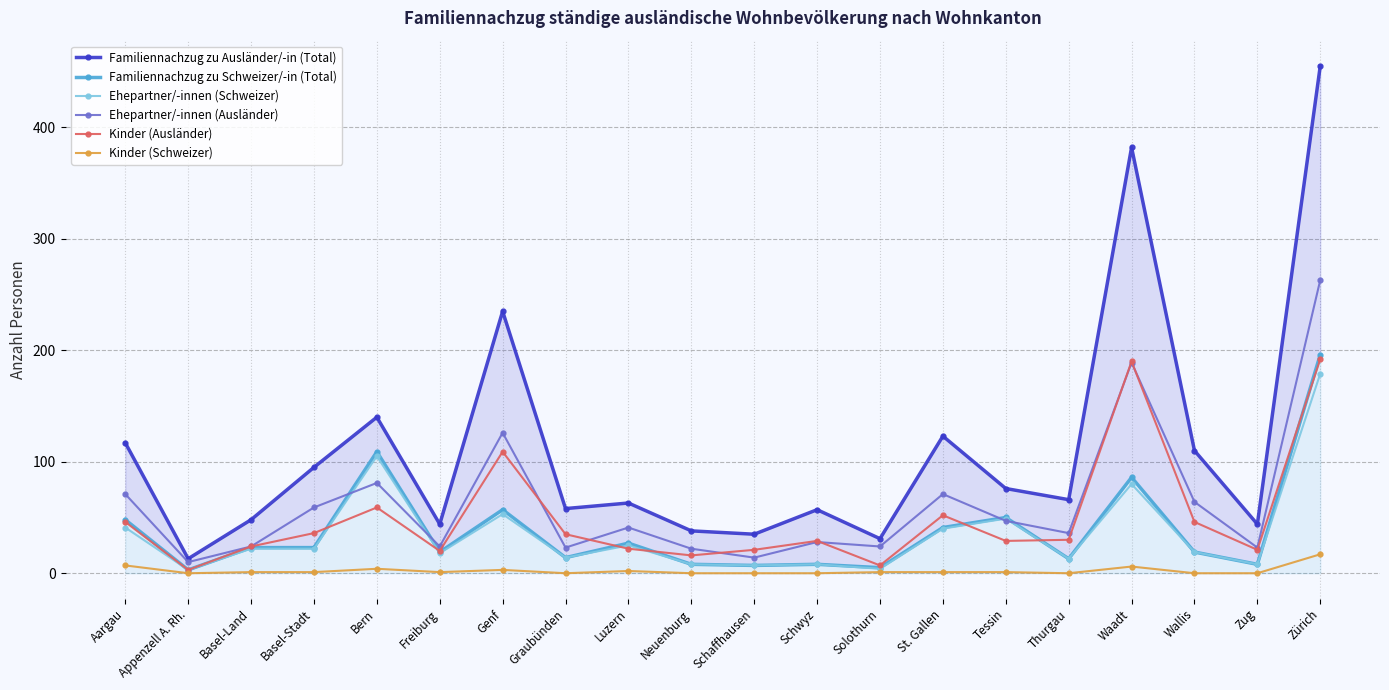

What is the sum of all Ehepartner/-innen (Ausländer) values?

1240